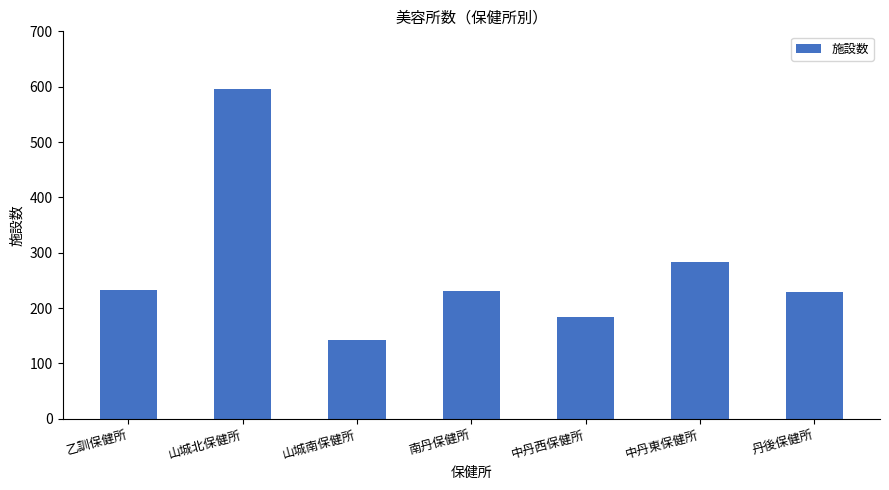

What is the change in value from 山城南保健所 to 南丹保健所?

+89